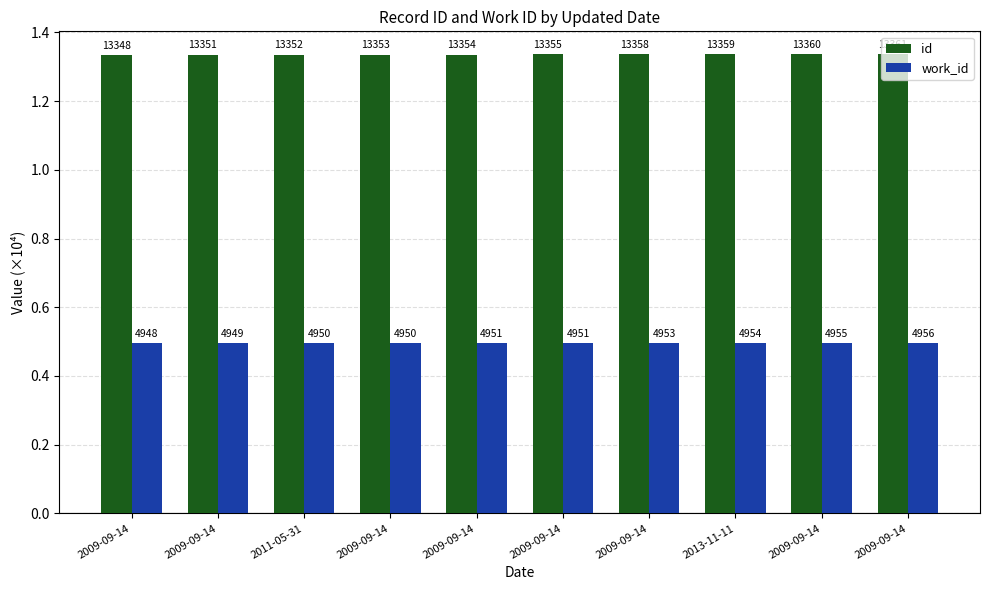

What are all the series names shown in the legend?

id, work_id